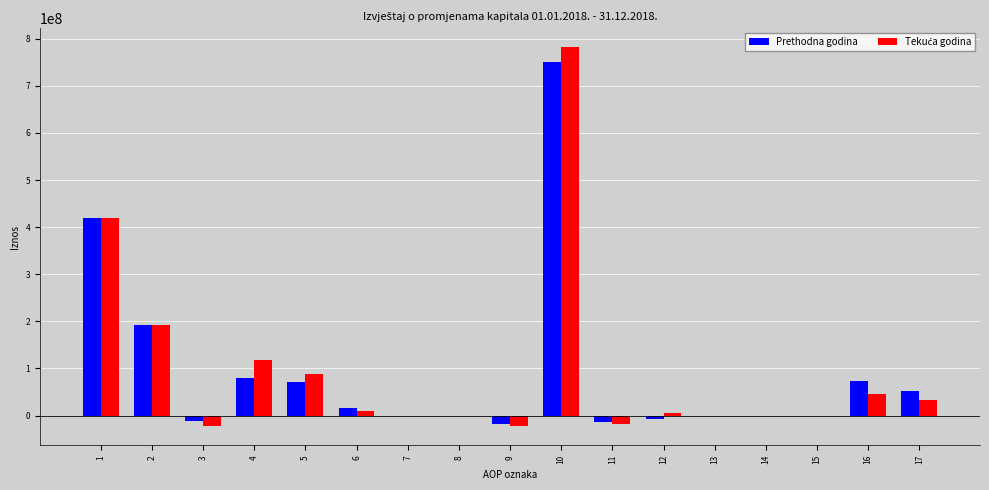

At which category is the sum across all series the highest?

10